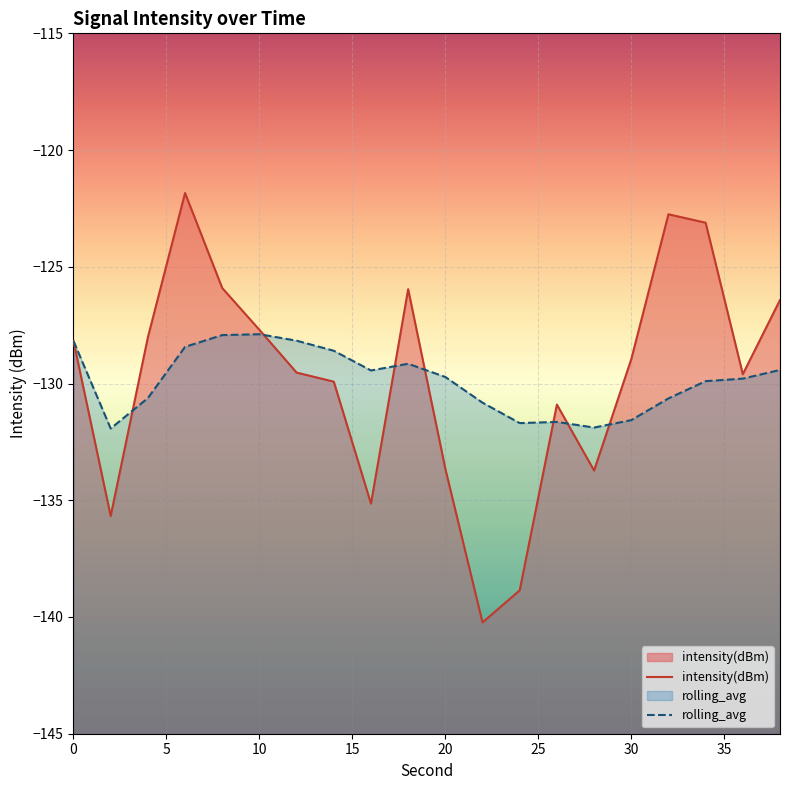

Reading left to right, list all the values displayed in this chart.

intensity(dBm): -128.2	-135.7	-128.0	-121.8	-125.9	-127.7	-129.5	-129.9	-135.1	-126.0	-133.7	-140.2	-138.9	-130.9	-133.7	-129.0	-122.8	-123.1	-129.6	-126.4
rolling_avg: -128.2	-131.9	-130.6	-128.4	-127.9	-127.9	-128.2	-128.6	-129.4	-129.2	-129.7	-130.8	-131.7	-131.6	-131.9	-131.6	-130.6	-129.9	-129.8	-129.4